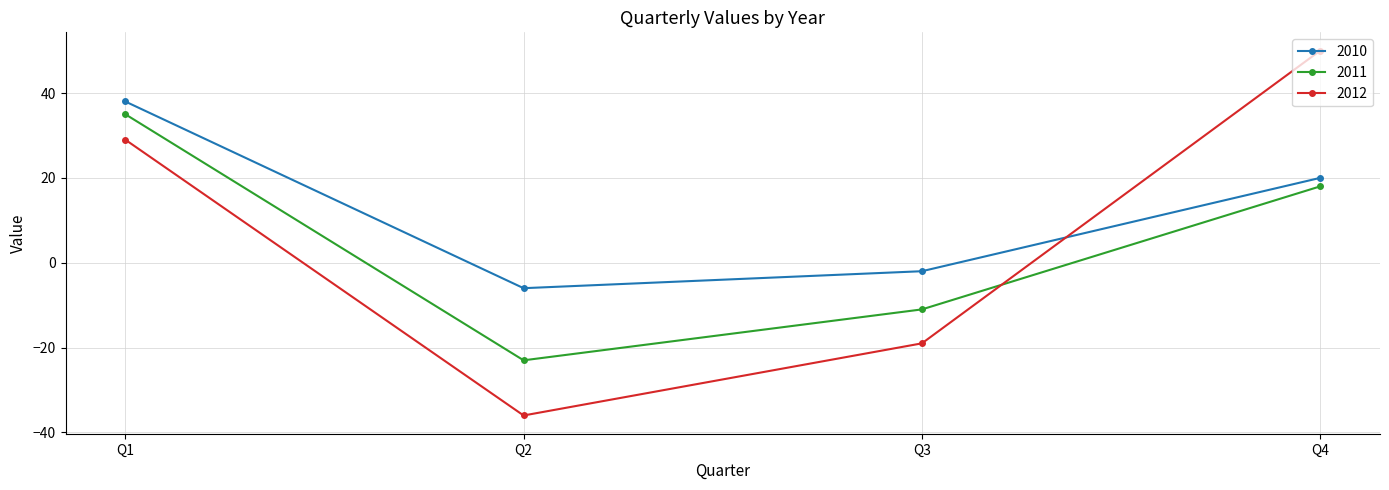

What is the difference between the 2012 values at Q3 and Q4?

69